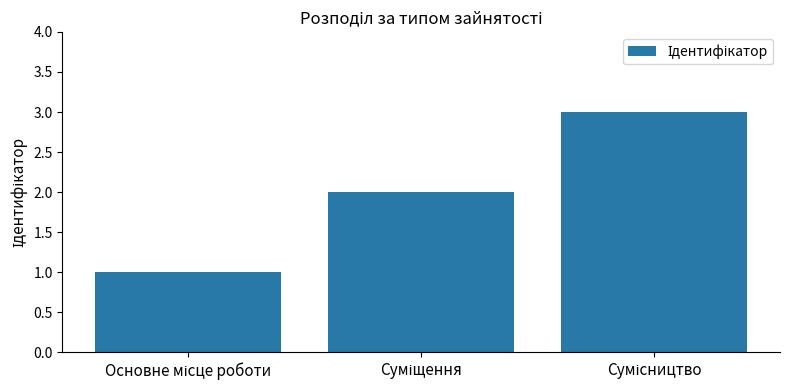

What is the greatest value displayed?

3